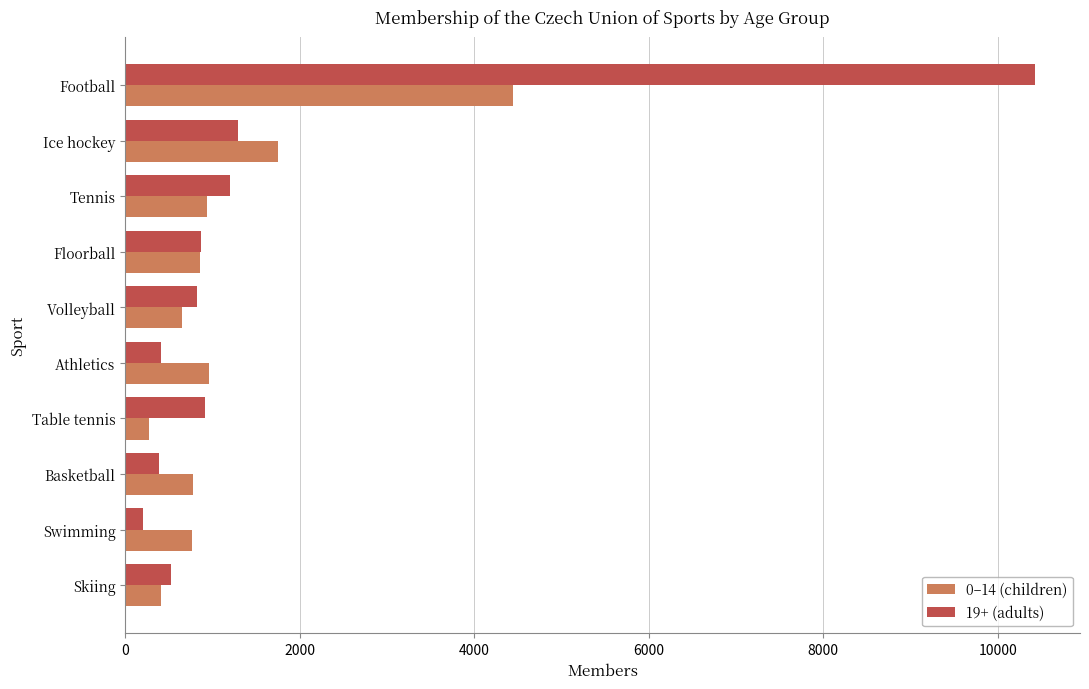

Which series has the widest spread of values?

19+ (adults)